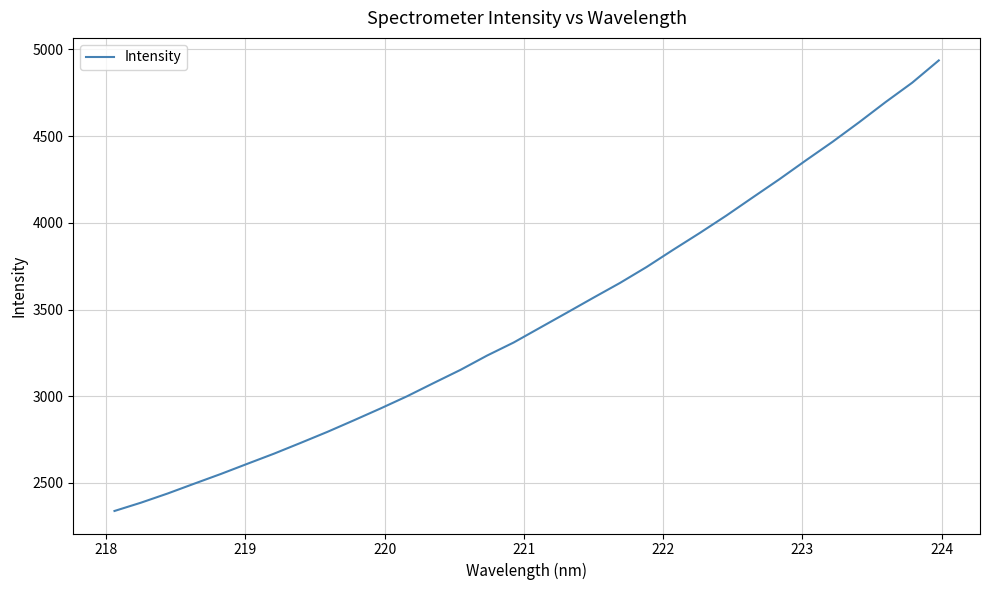

What is the average value?

3452.9